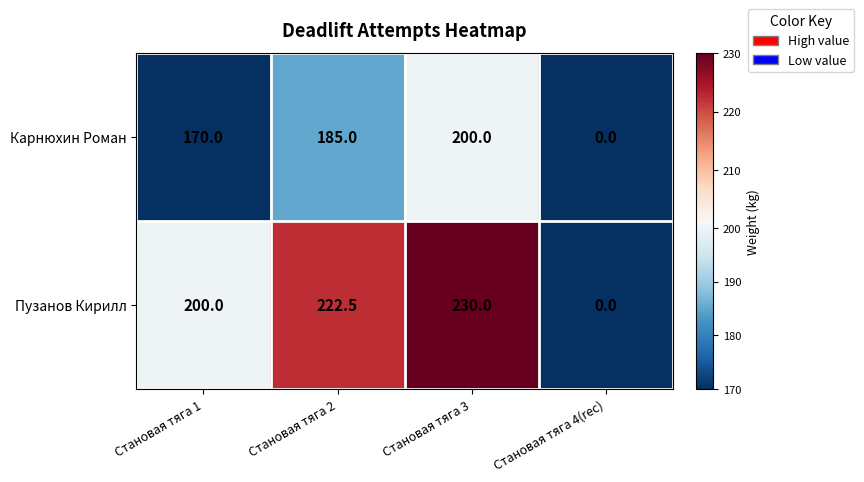

Between Становая тяга 1 and Становая тяга 2, which series saw the biggest shift?

Пузанов Кирилл